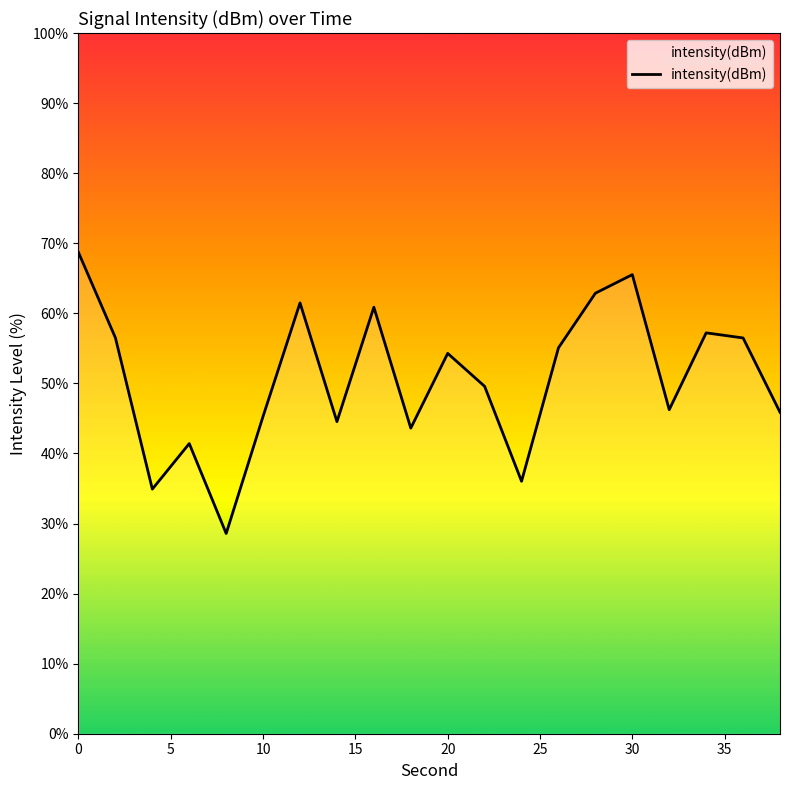

How many interior local valleys (lower than both neighbors) does the data have?

6